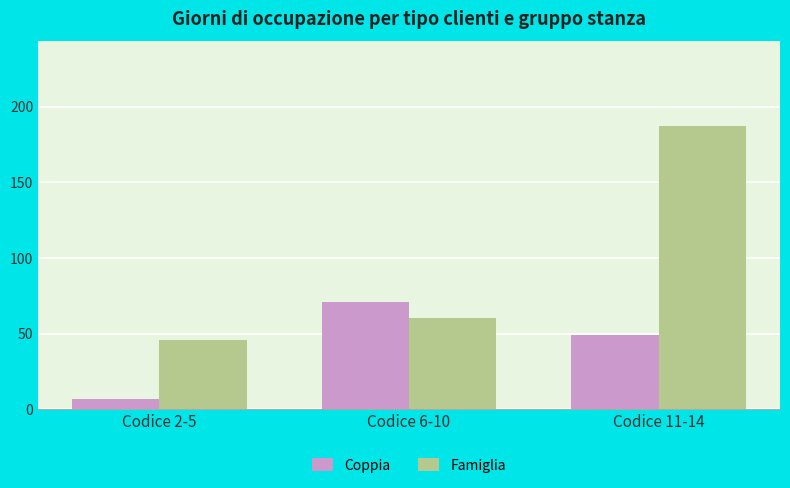

What is the sum of the Famiglia values at Codice 11-14 and Codice 2-5?

233